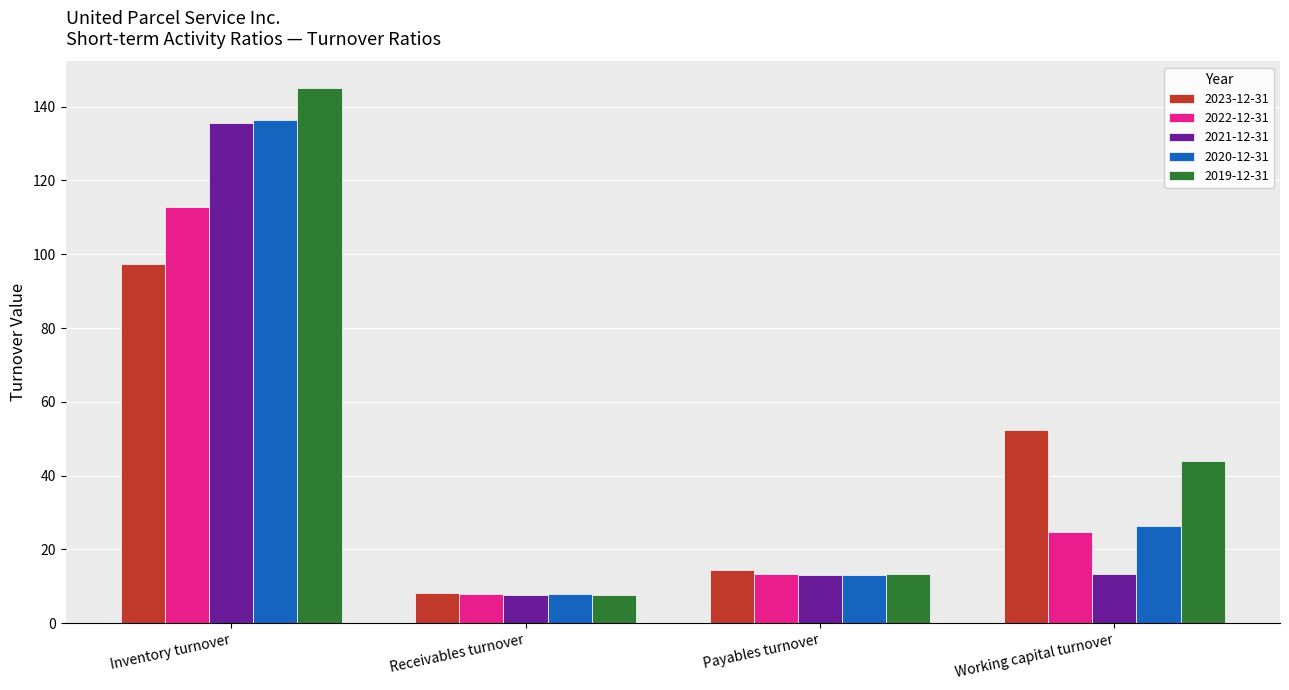

Is it true that 2019-12-31 equals 145.0 at Inventory turnover?

True